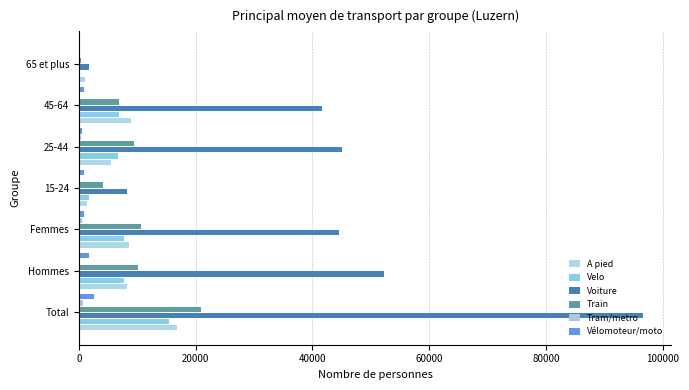

How many data points in A pied are above 8234?

4